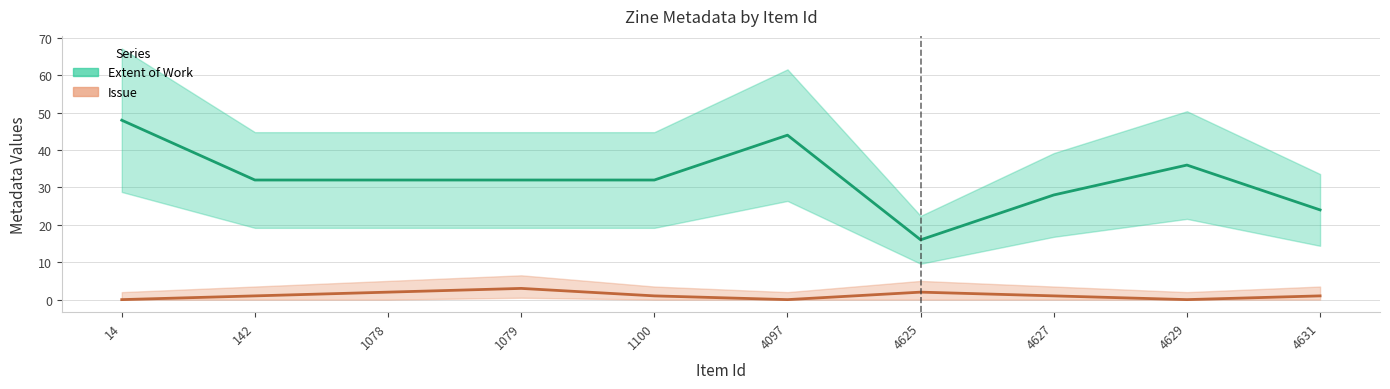

True or false: Extent of Work and Issue cross at least once.

False